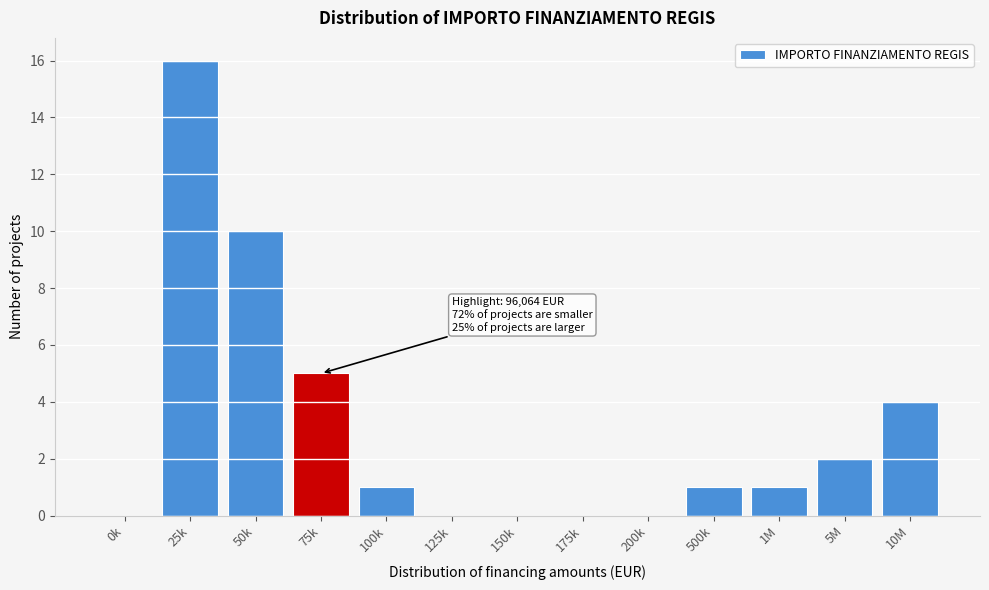

Reading right to left, list all the values displayed in this chart.

10M=4	5M=2	1M=1	500k=1	200k=0	175k=0	150k=0	125k=0	100k=1	75k=5	50k=10	25k=16	0k=0